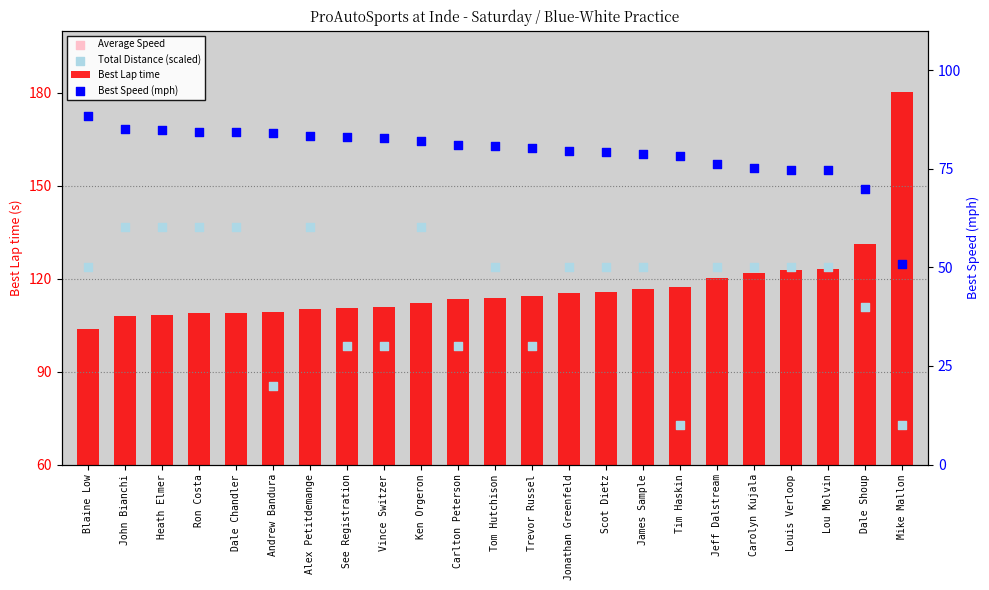

Is the value of Average Speed at Carlton Peterson greater than the value of Best Speed (mph) at Dale Shoup?

No